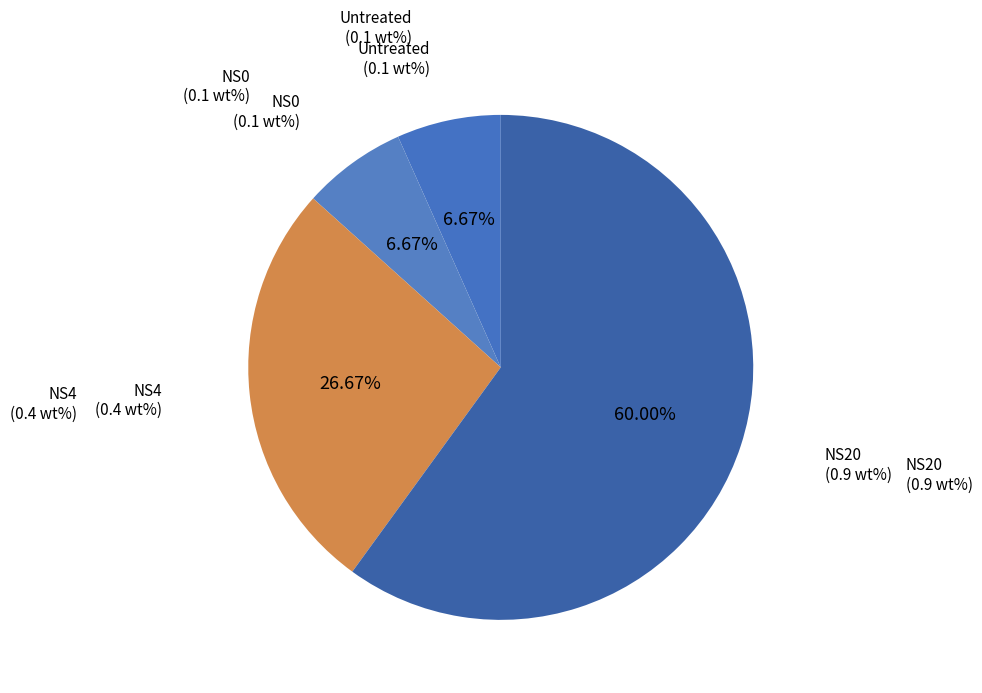

Between NS20 and NS4, which is larger?

NS20